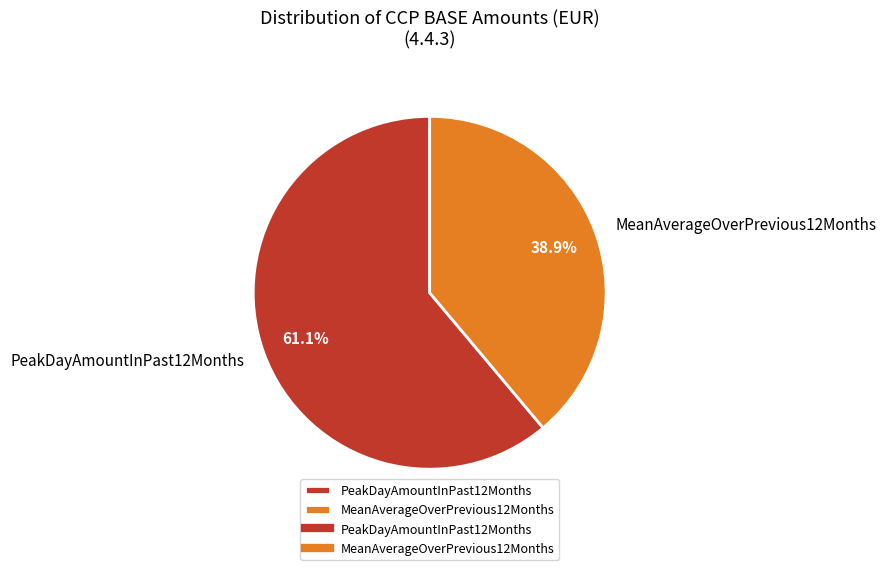

Rank the categories by value from lowest to highest.

MeanAverageOverPrevious12Months, PeakDayAmountInPast12Months